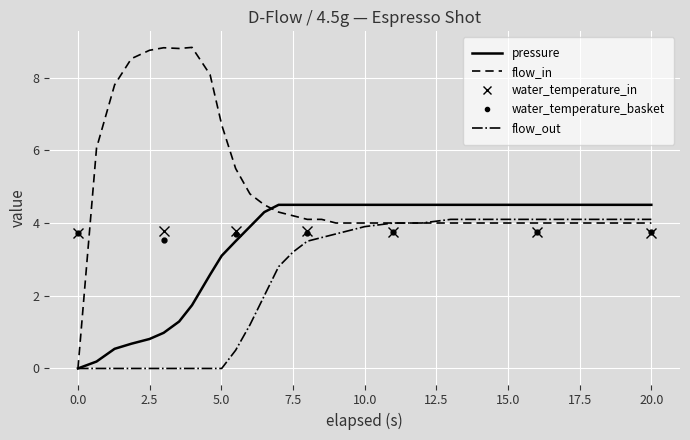

What is the maximum value for flow_in?

8.8